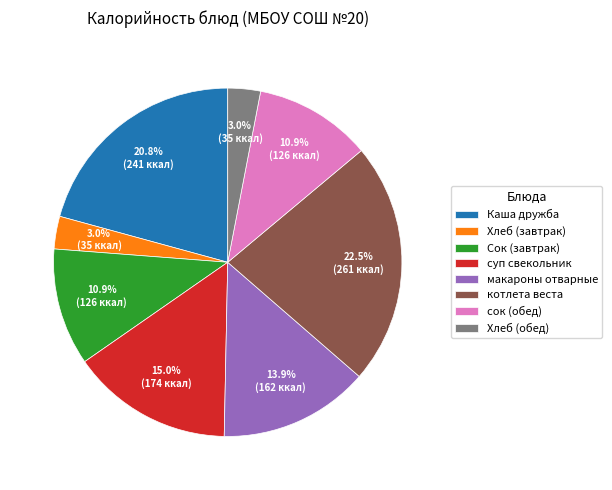

To the nearest percent, what portion does Каша дружба represent?

21%